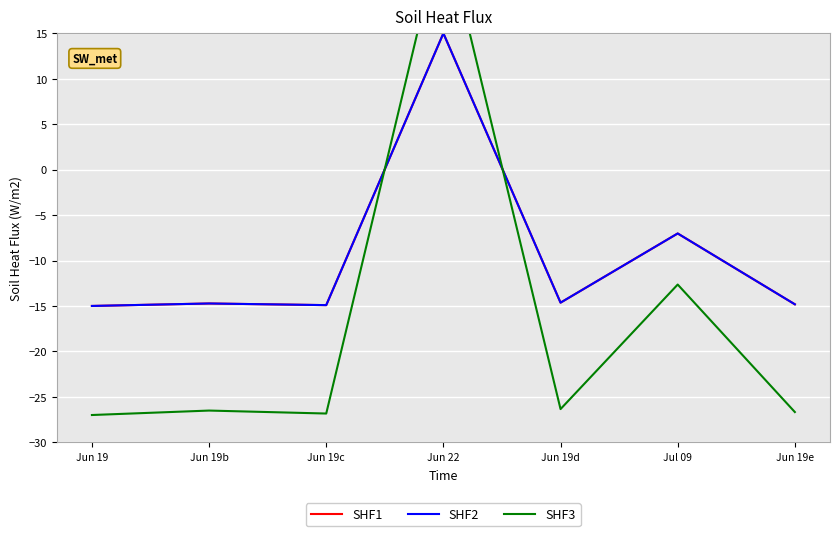

How many times do SHF1 and SHF3 cross each other?

2